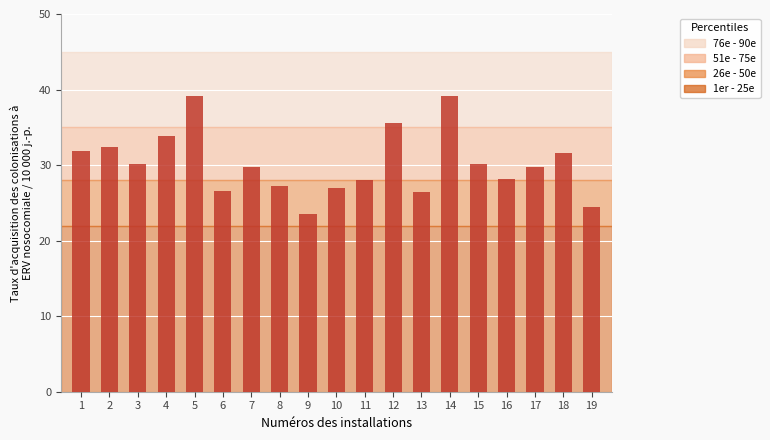

What is the change in value from 7 to 18?

+1.8